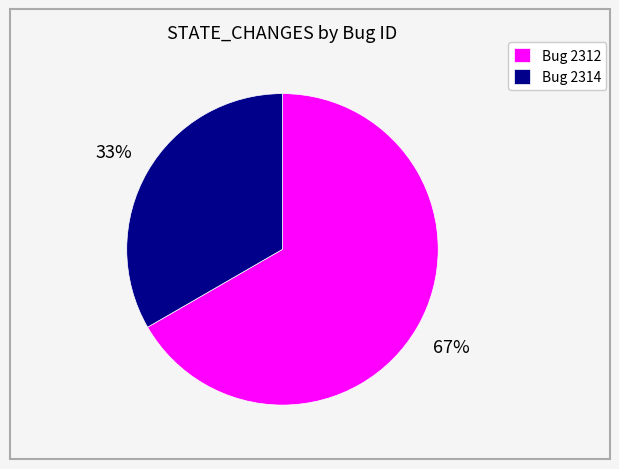

Is the sum of Bug 2314 and Bug 2312 greater than half?

Yes